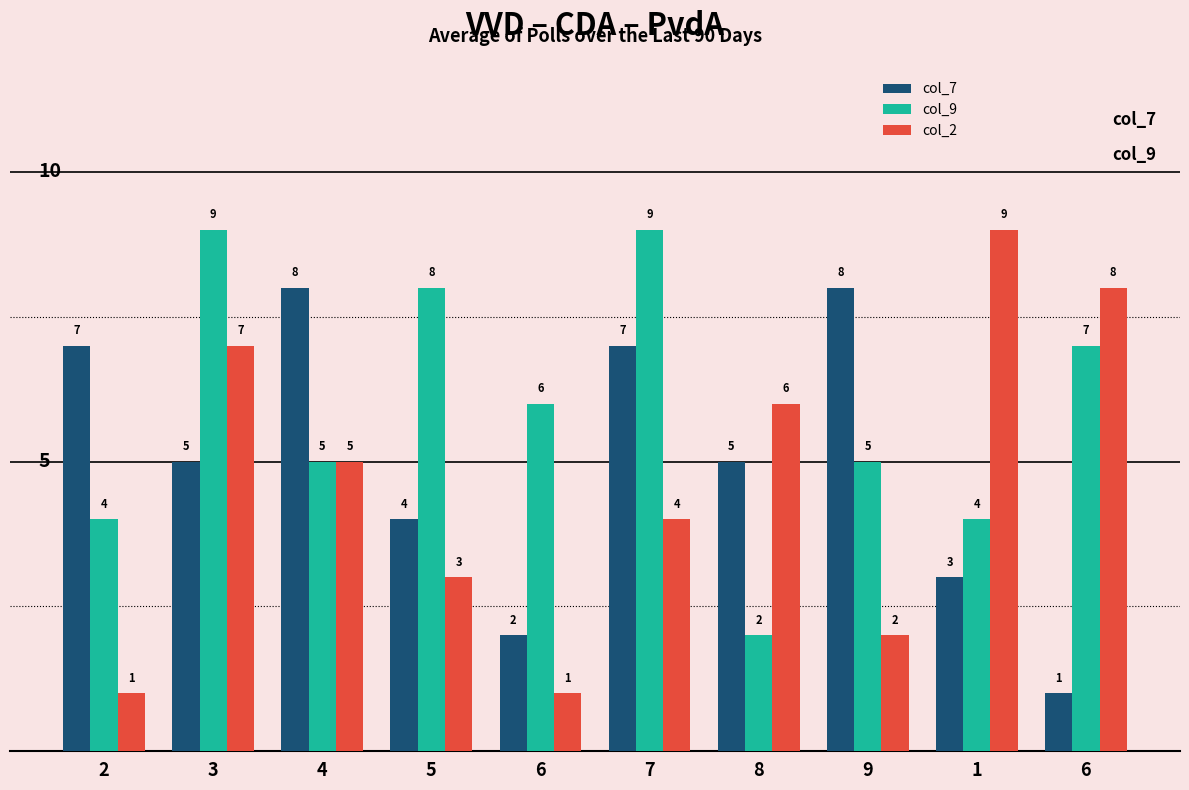

Which label corresponds to the smallest value in the chart?

6